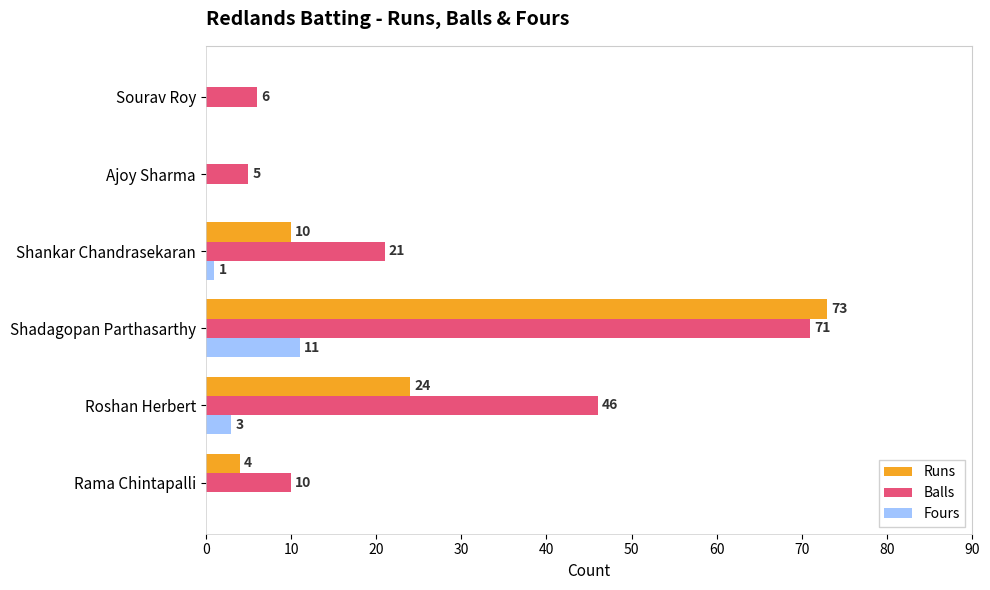

At which category is the sum across all series the highest?

Shadagopan Parthasarthy